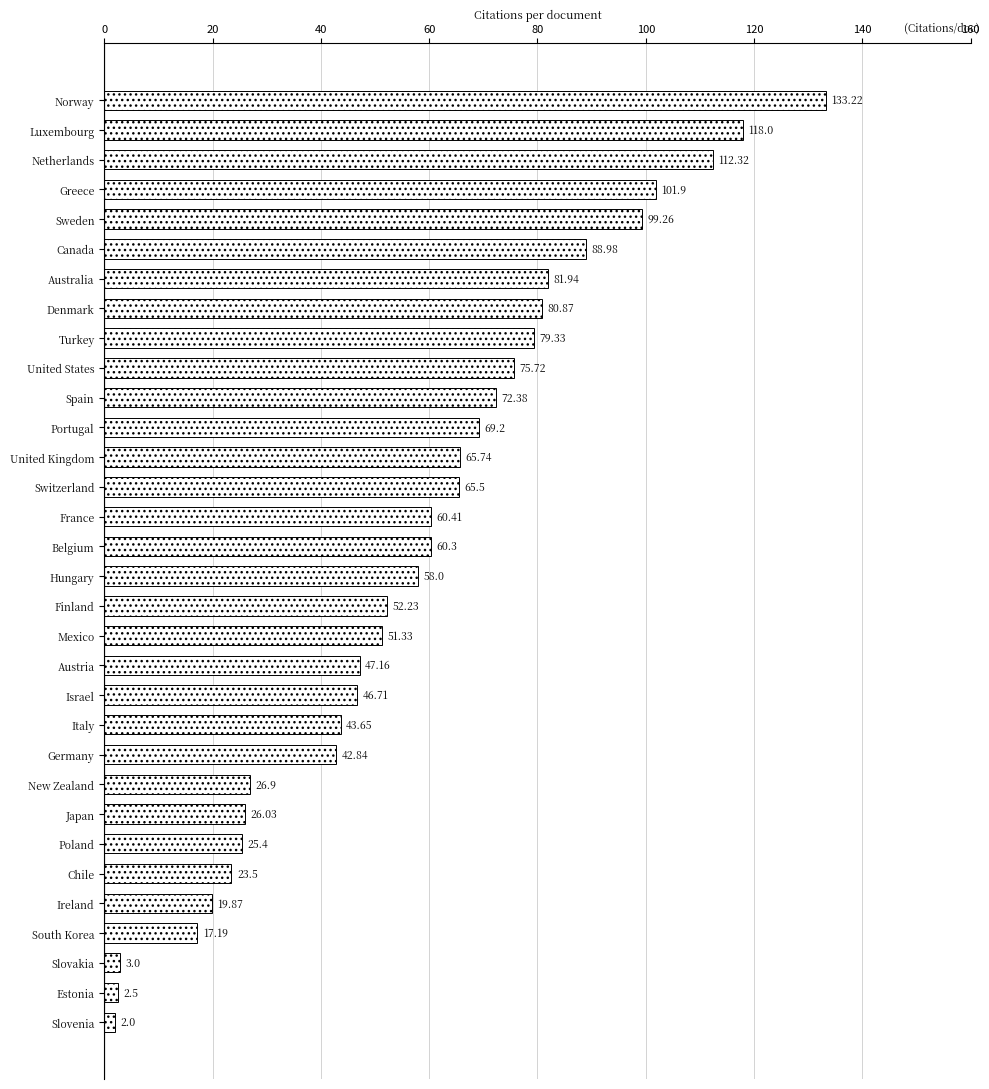

Which has a higher value, Japan or France?

France